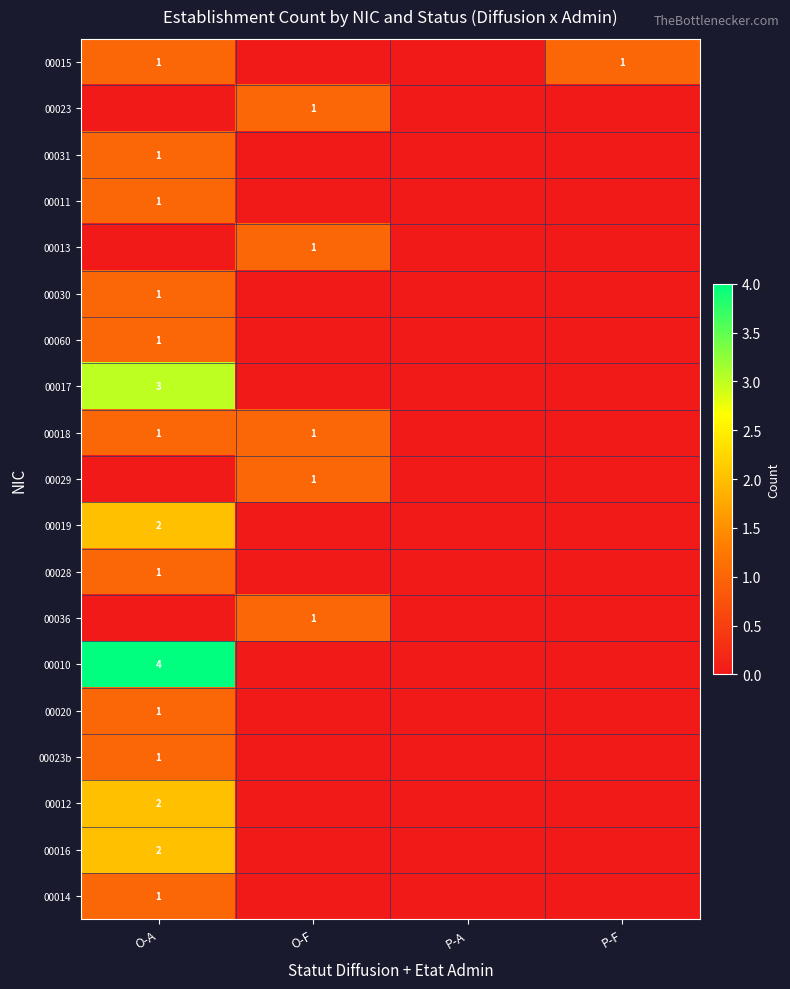

The 00028 series shows 1 at O-A. True or false?

True